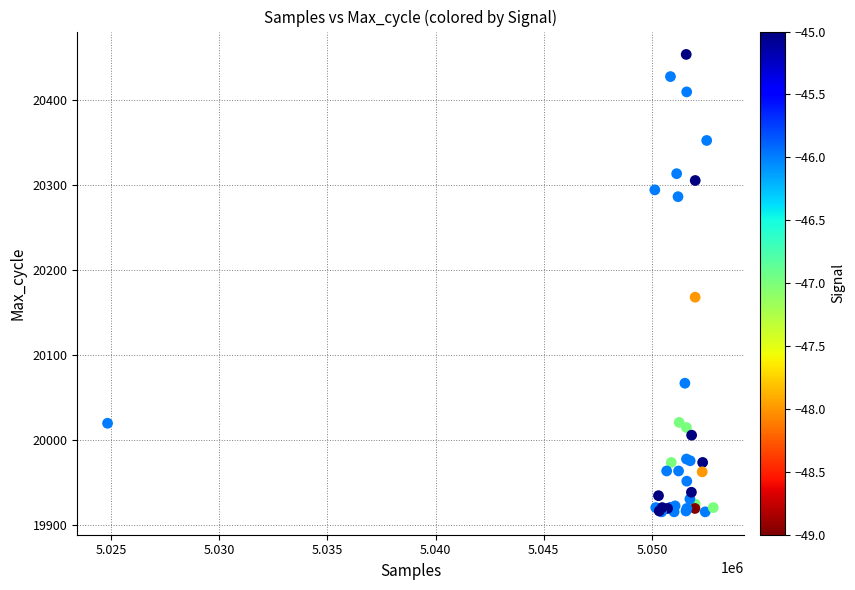

What Y value in the scatter plot is closest to 20184?

20168